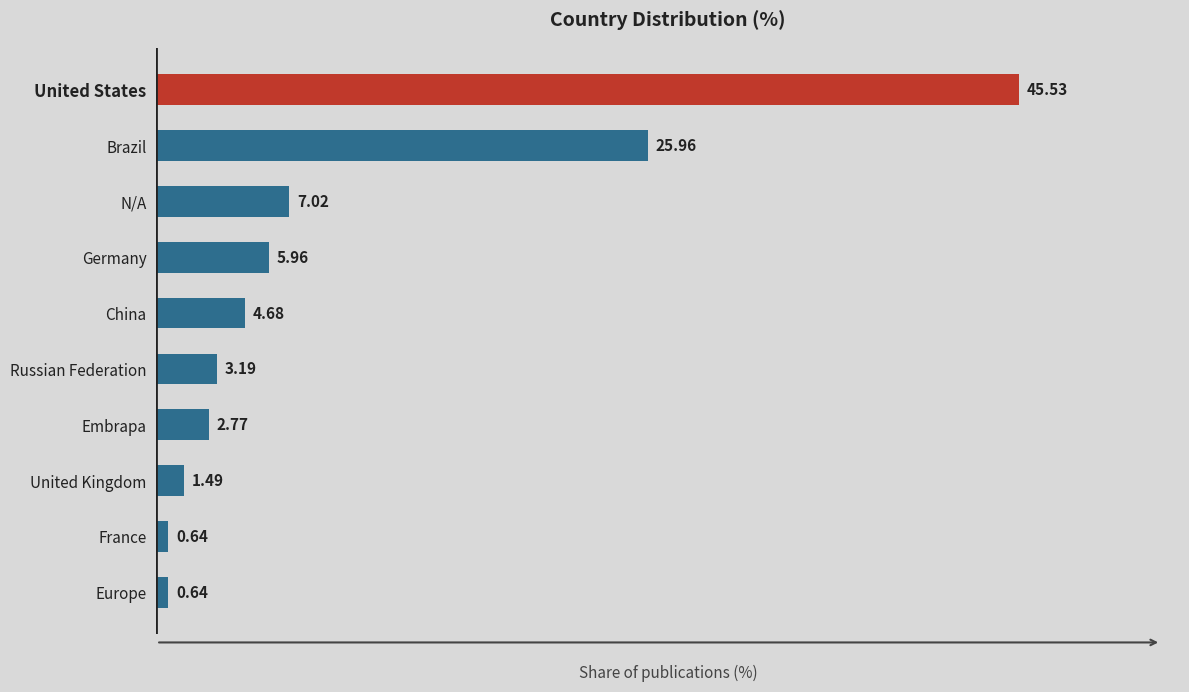

Between Germany and Russian Federation, which is larger?

Germany